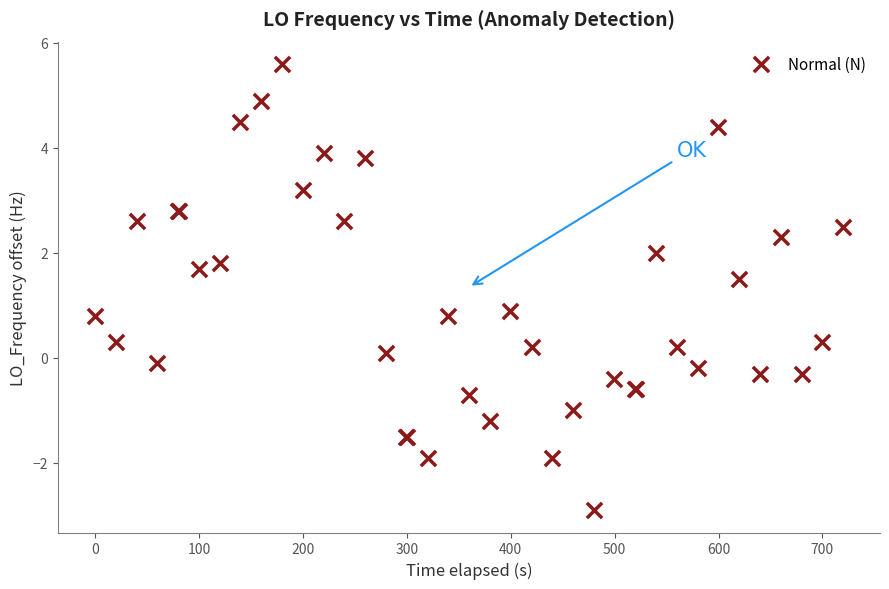

What Y value in the scatter plot is closest to 1?

0.9